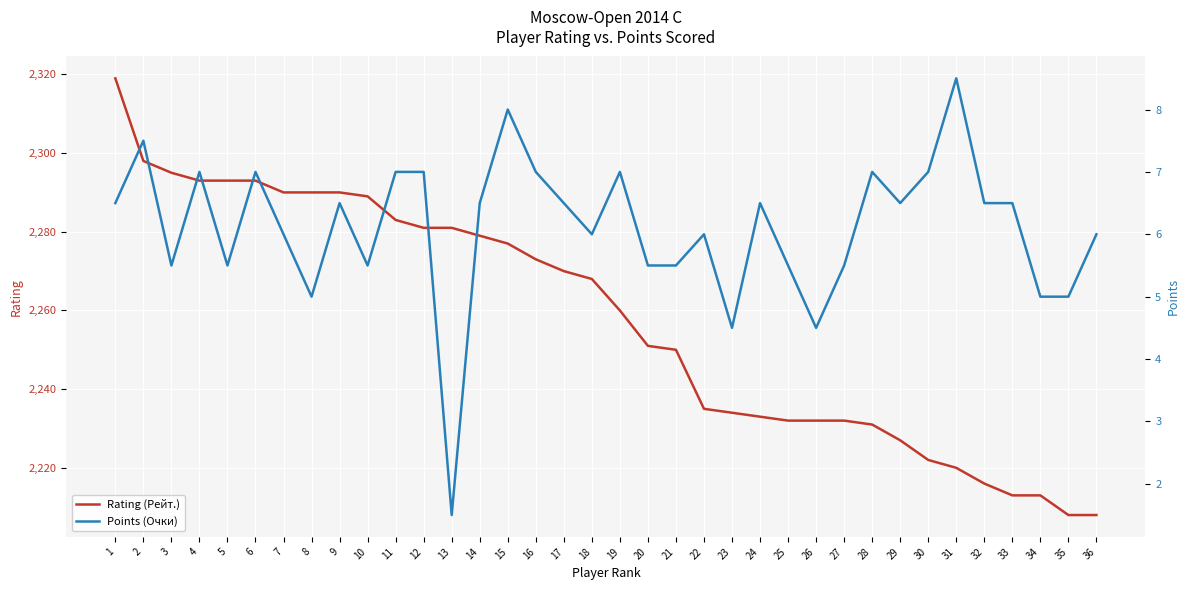

How many categories are shown in the chart?

36